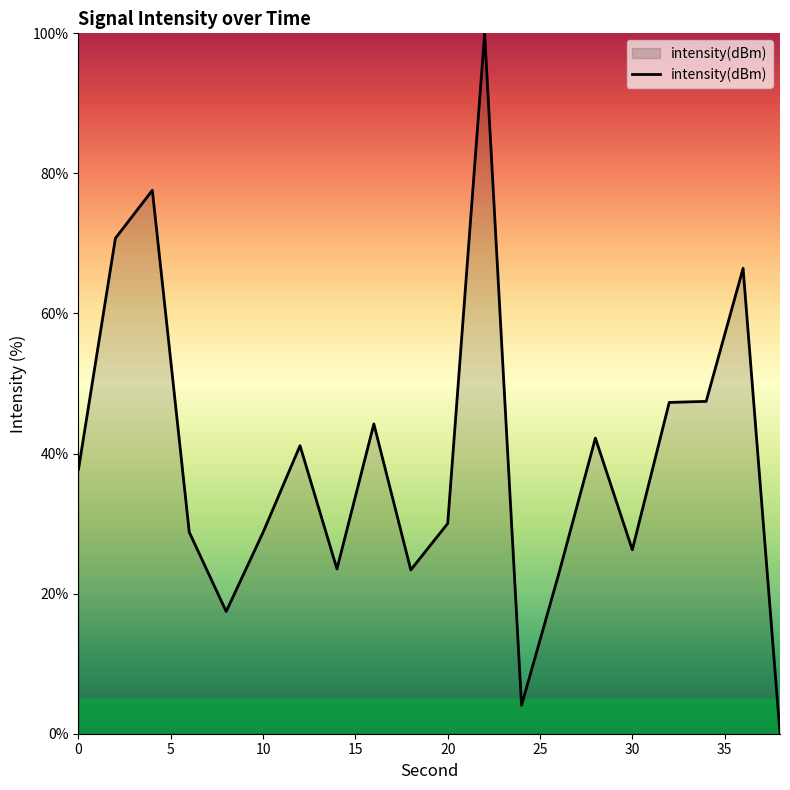

What is the difference between the maximum and minimum values?

100.0